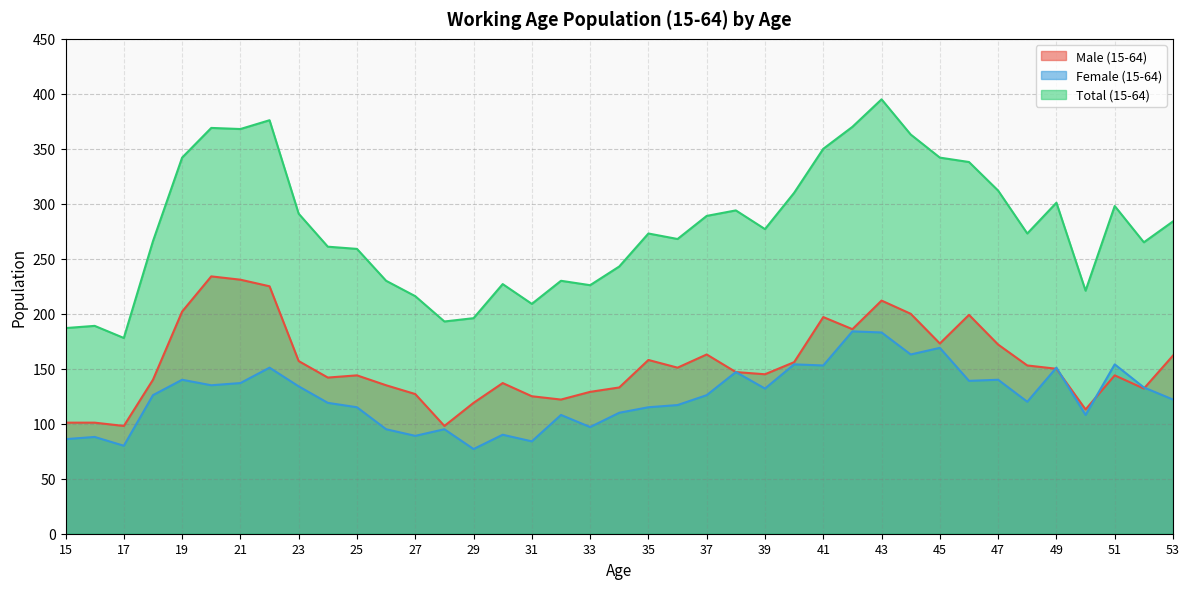

Between 18 and 24, which series saw the biggest shift?

Female (15-64)